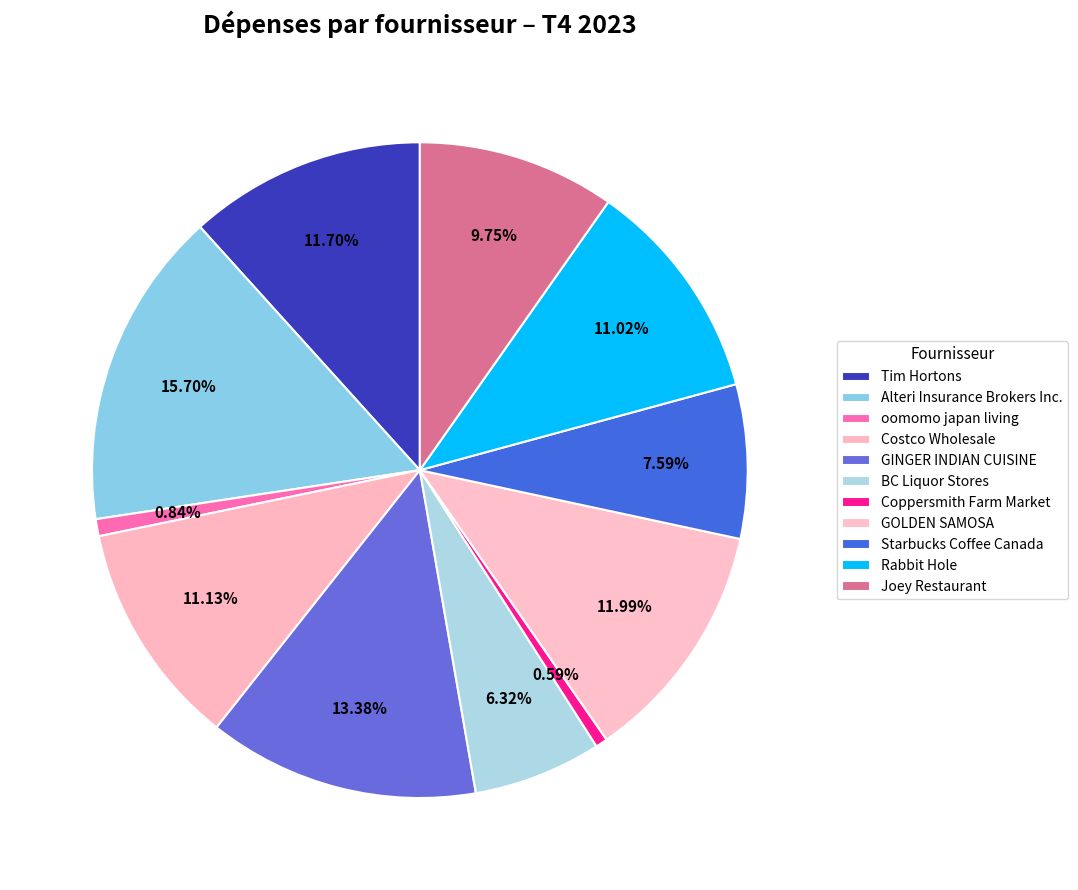

To the nearest percent, what is the difference between the largest and smallest slice percentages?

15%